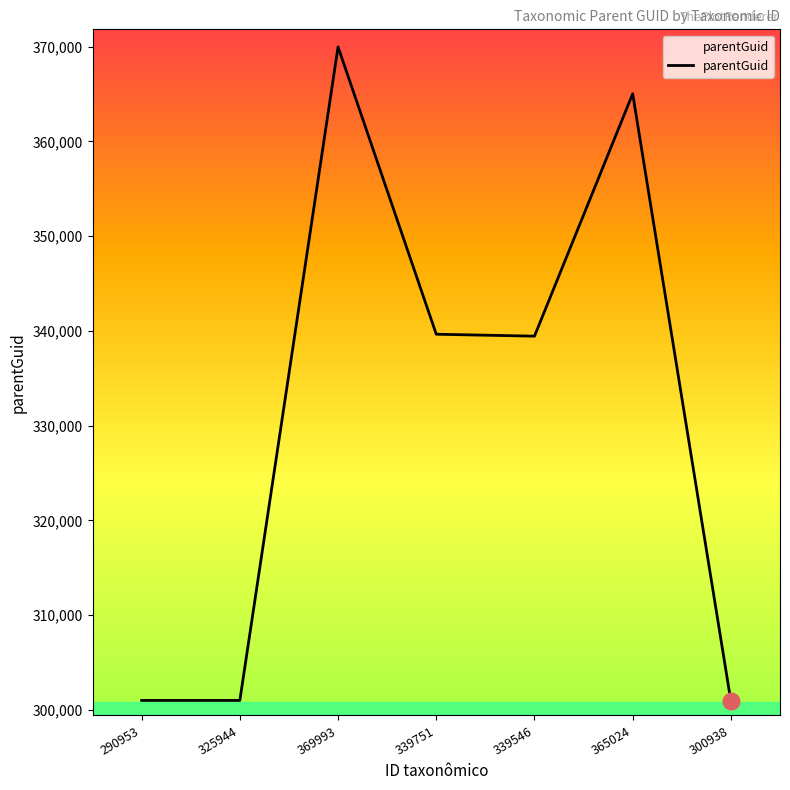

Does the chart display data point markers on the line(s)?

No